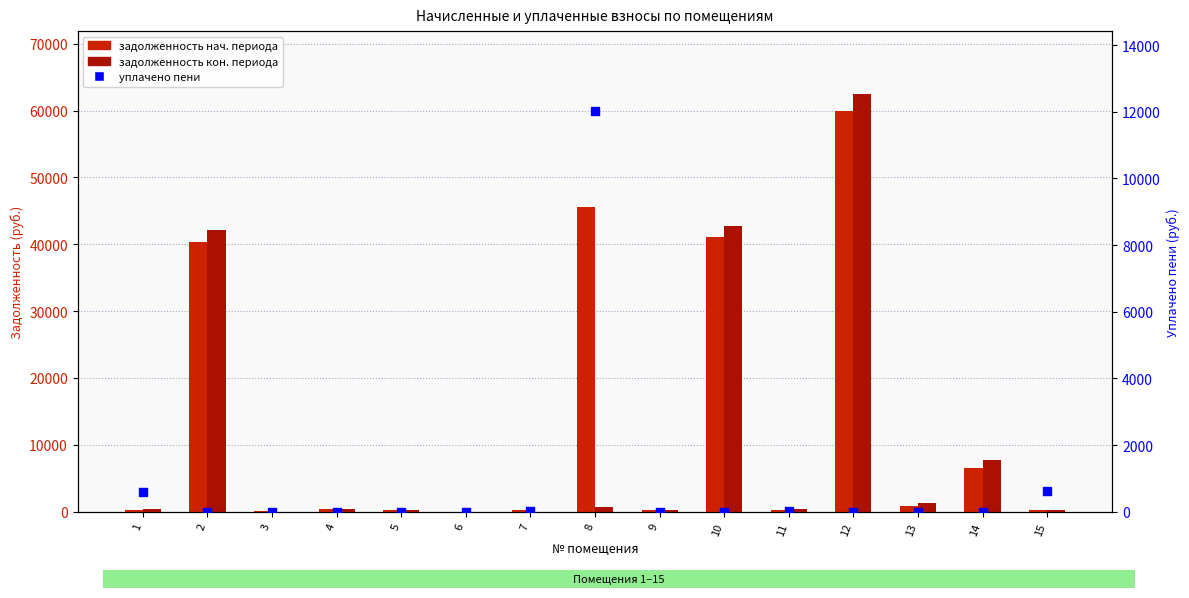

Which series contains the lowest Y value?

задолженность кон. периода